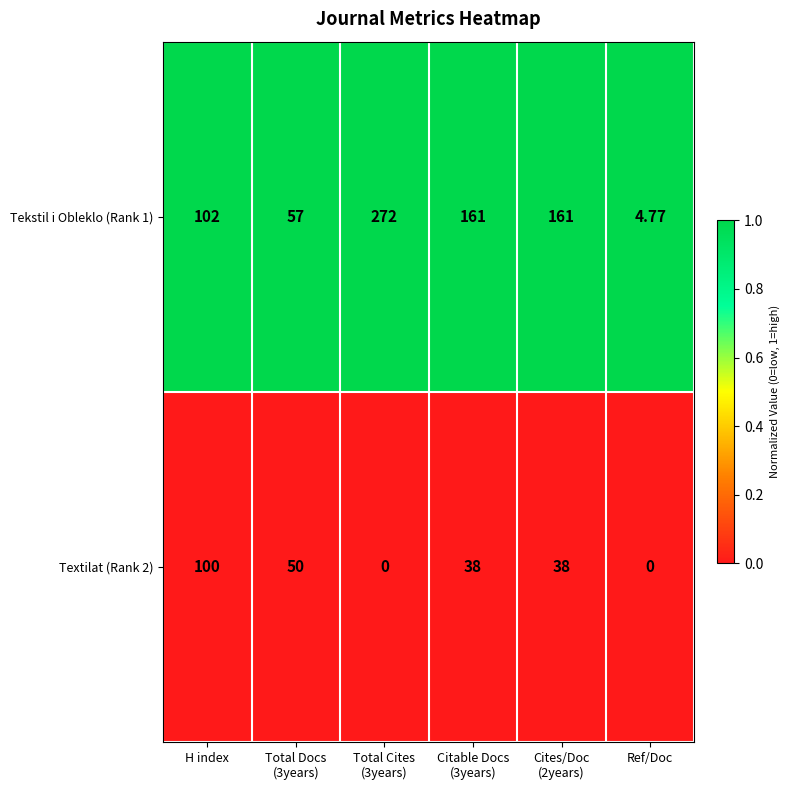

Which series changed the most between H index and Total Cites
(3years)?

Tekstil i Obleklo (Rank 1)